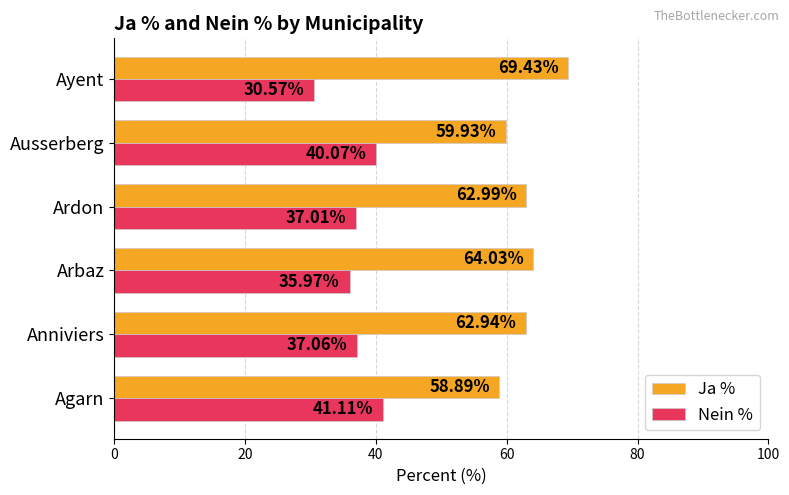

What is the difference between the second highest and minimum values in the Ja % series?

5.1